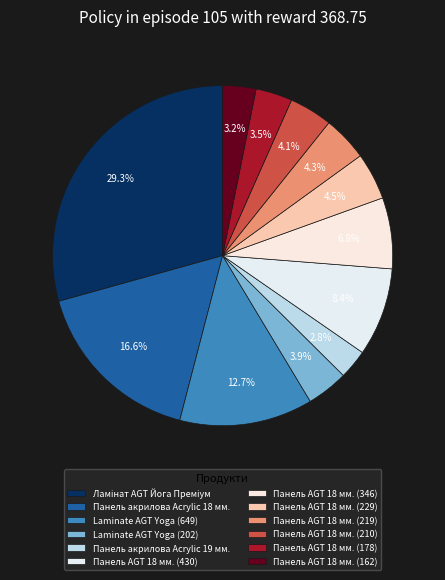

Count the number of slices in the pie.

12